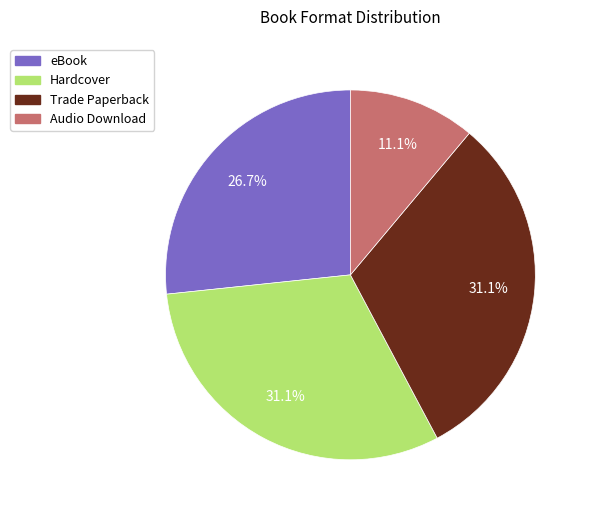

To the nearest percent, what percentage of the pie is Hardcover?

31%